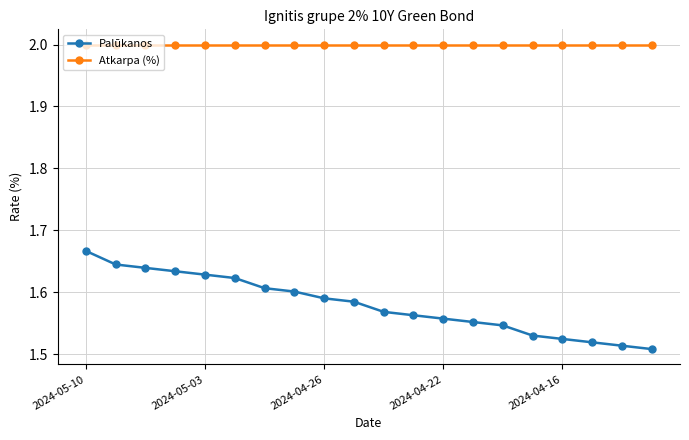

What is the sum of all Palūkanos values?

31.6